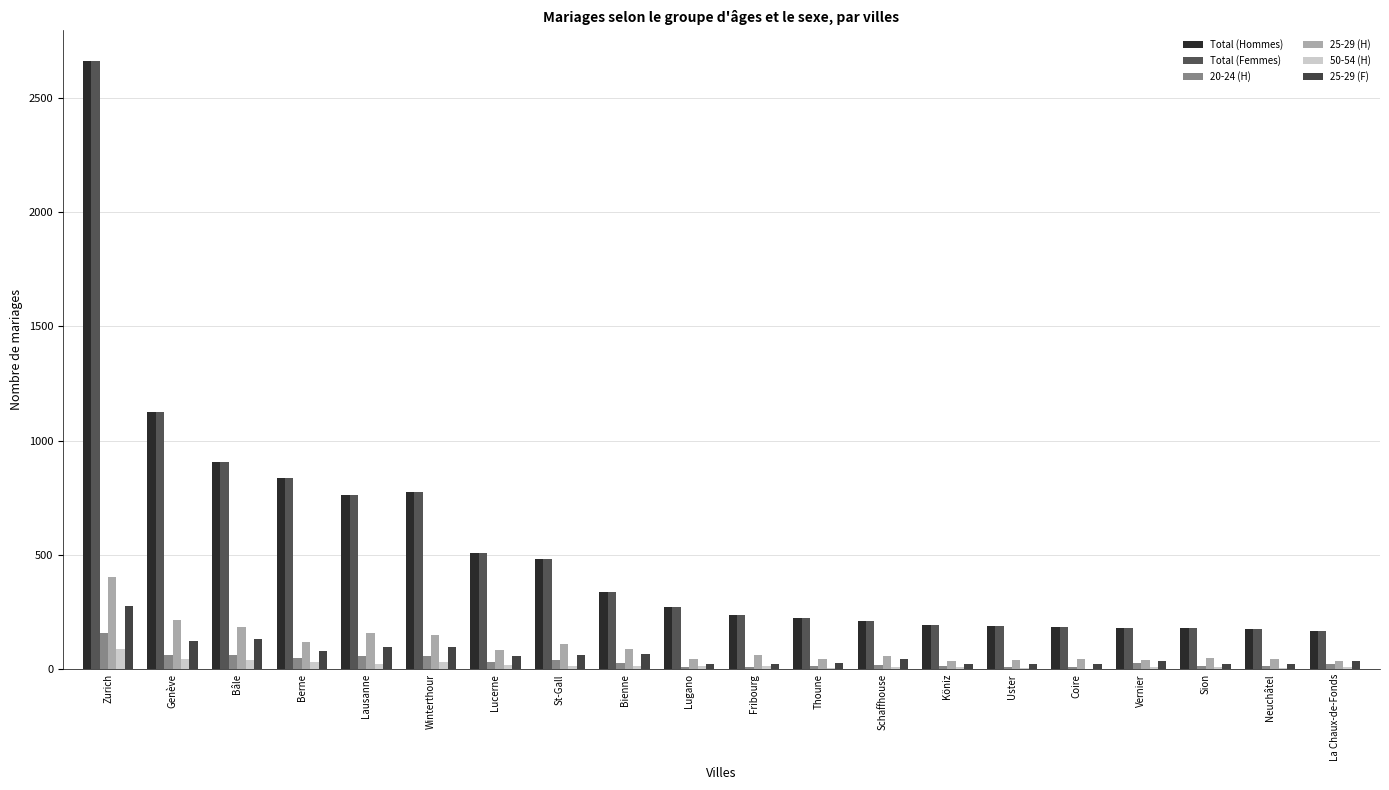

Are the bars grouped side by side (vs. stacked)?

Yes